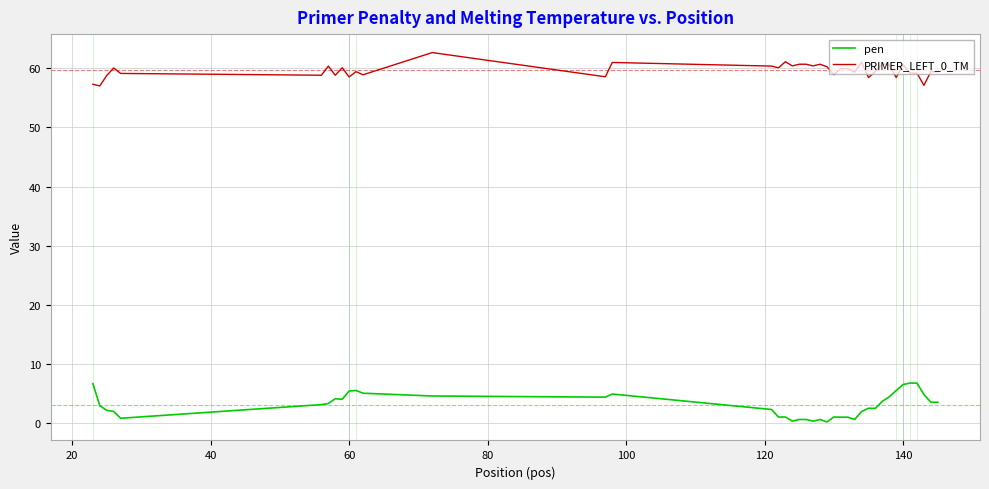

Which series has the largest total across all categories?

PRIMER_LEFT_0_TM